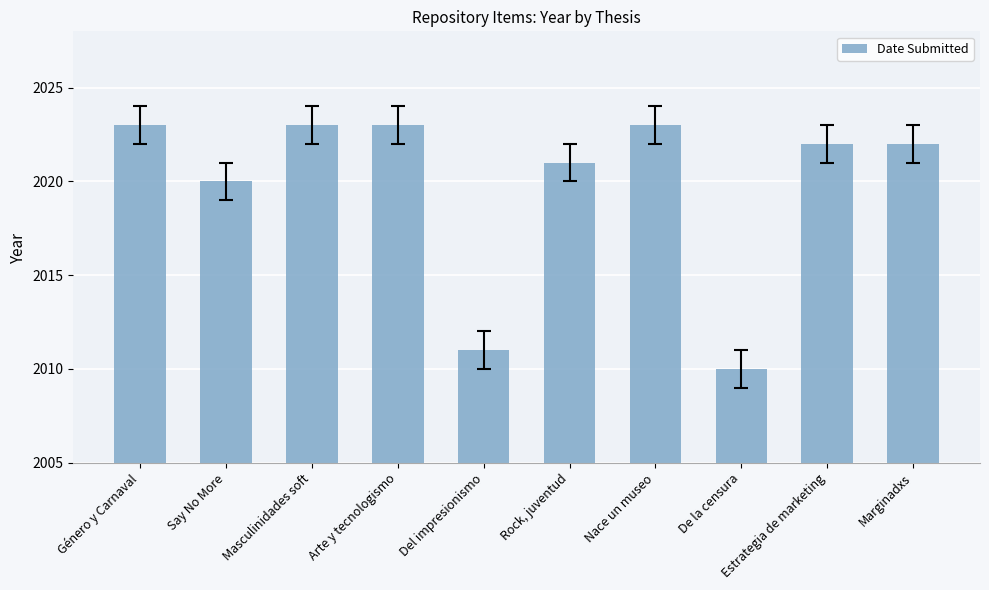

What is the maximum value shown in the chart?

2023